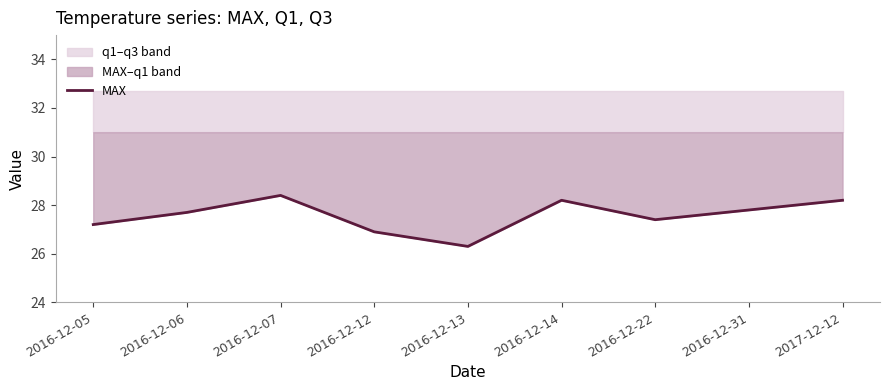

Which category has the lowest value across all series?

2016-12-13